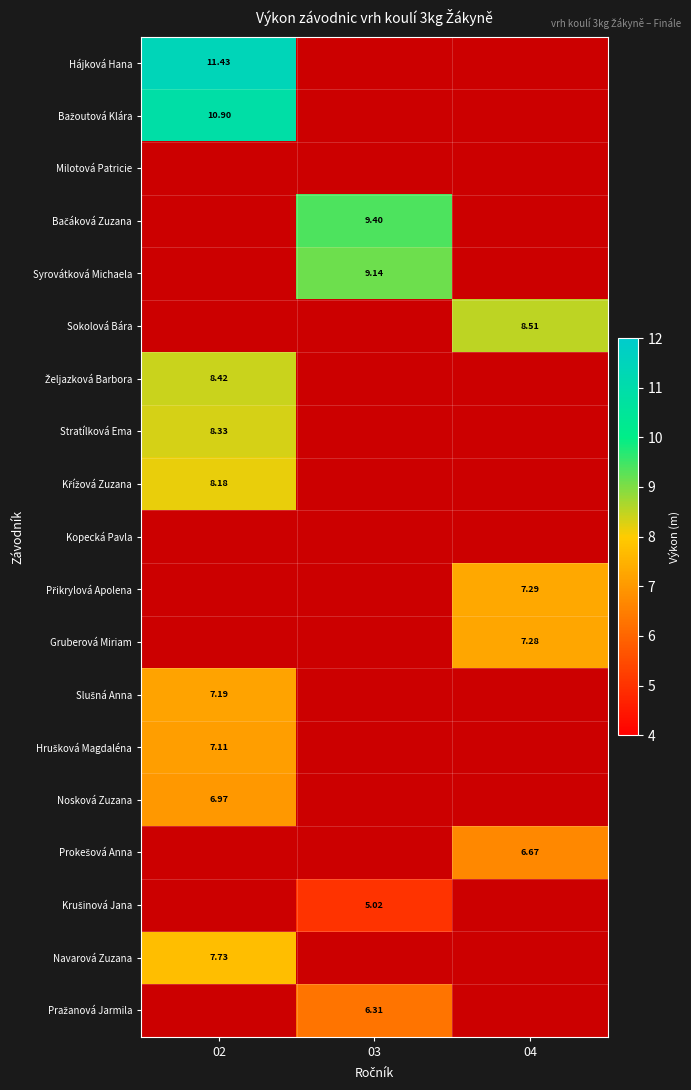

List the labels in order of Željazková Barbora value, smallest first.

02, 03, 04